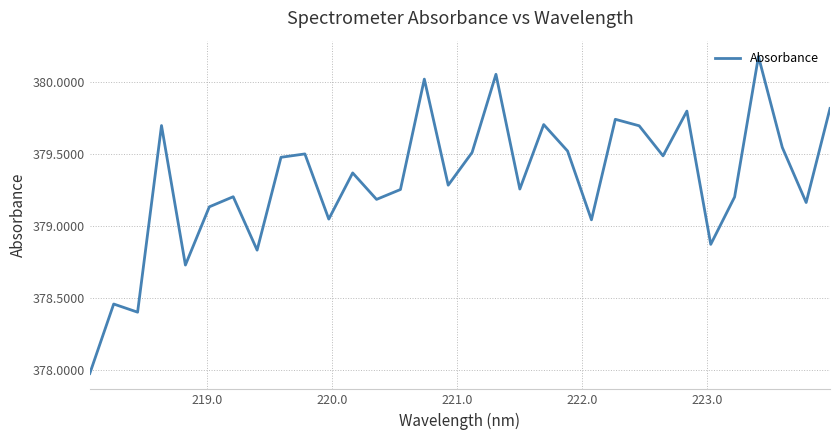

How many series are shown in this chart?

1